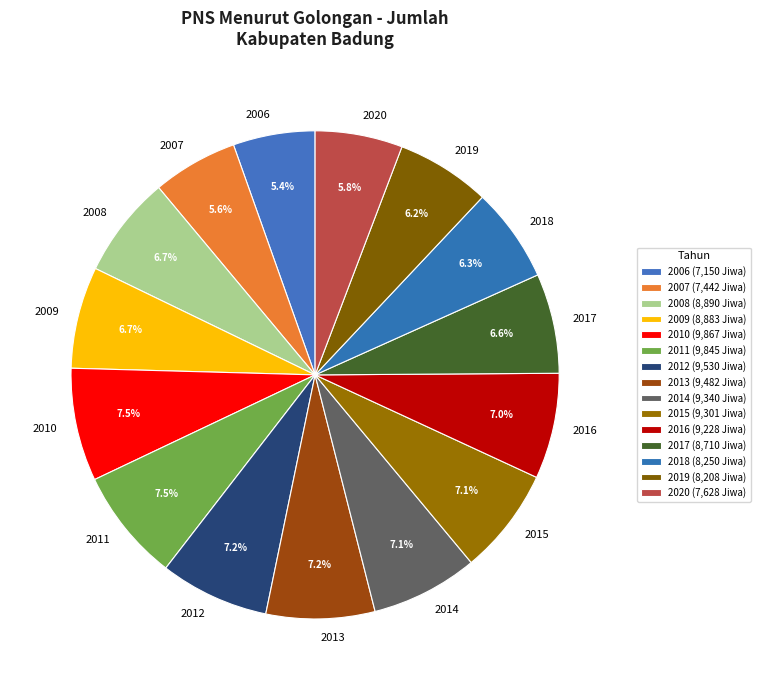

To the nearest percent, what portion does 2015 represent?

7%